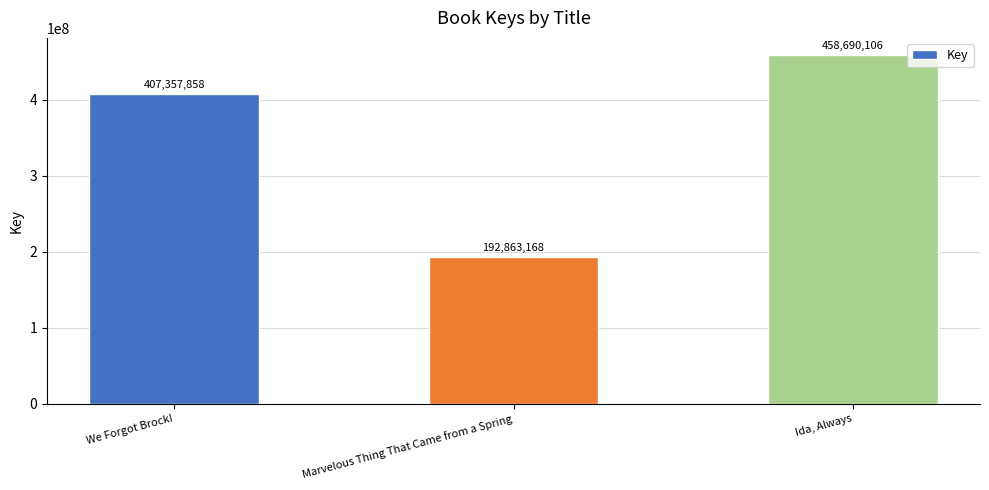

Where is the data nearest to the value 325776637?

We Forgot Brock!